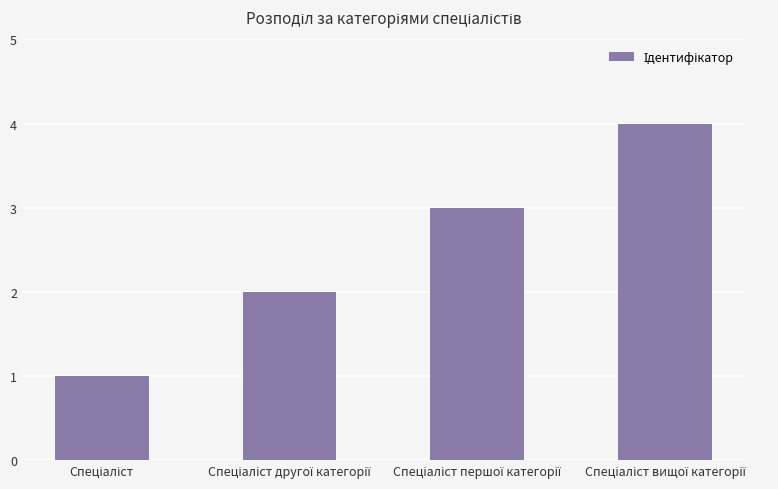

What is the difference between the second highest and second lowest values?

1